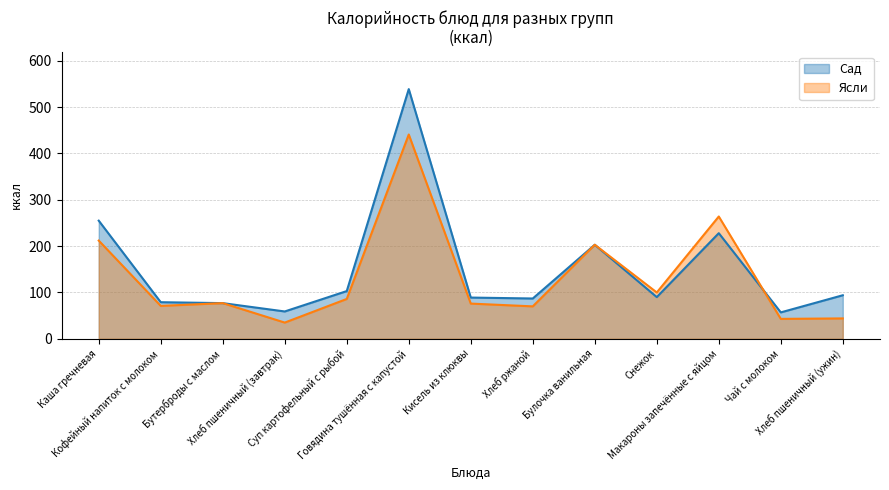

At which label is Сад closest to 298?

Каша гречневая